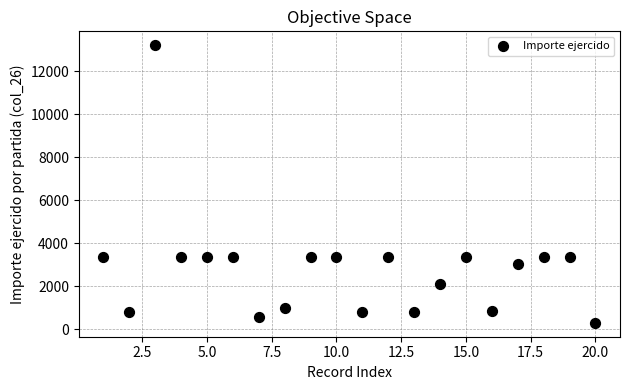

What is the range of Y values (max minus min)?

12921.3